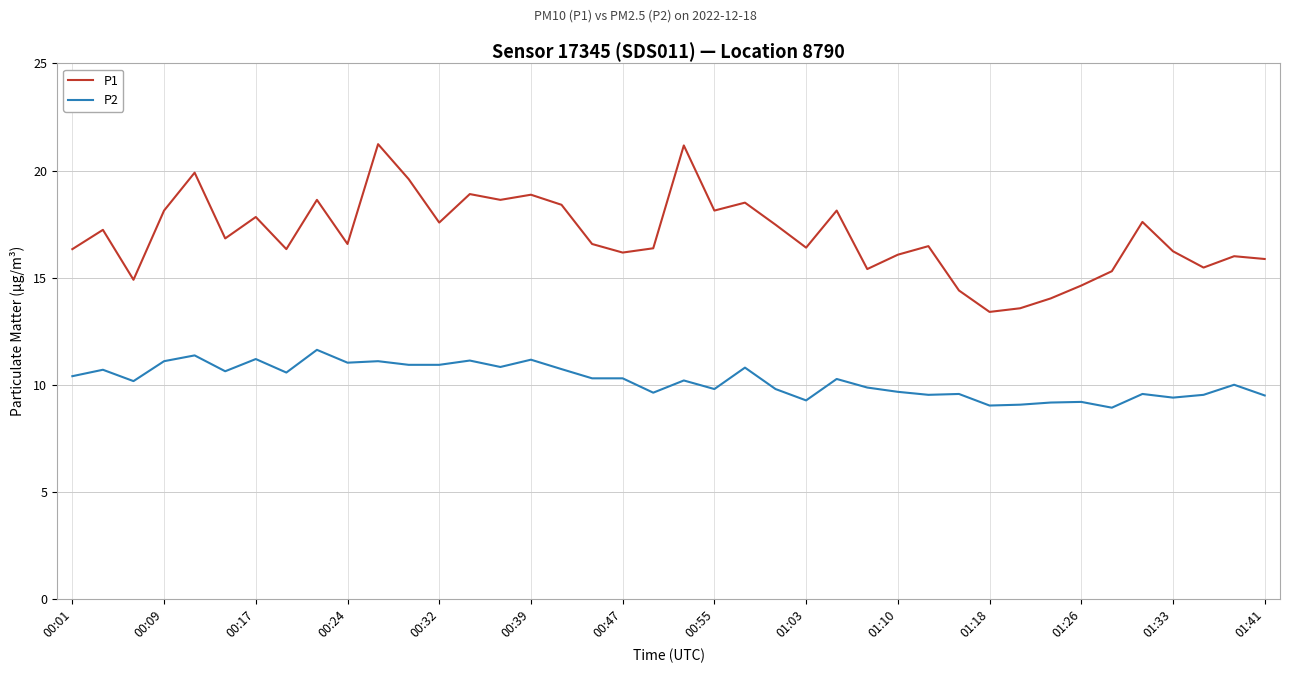

What is the difference between the maximum and minimum values in the P1 series?

7.8